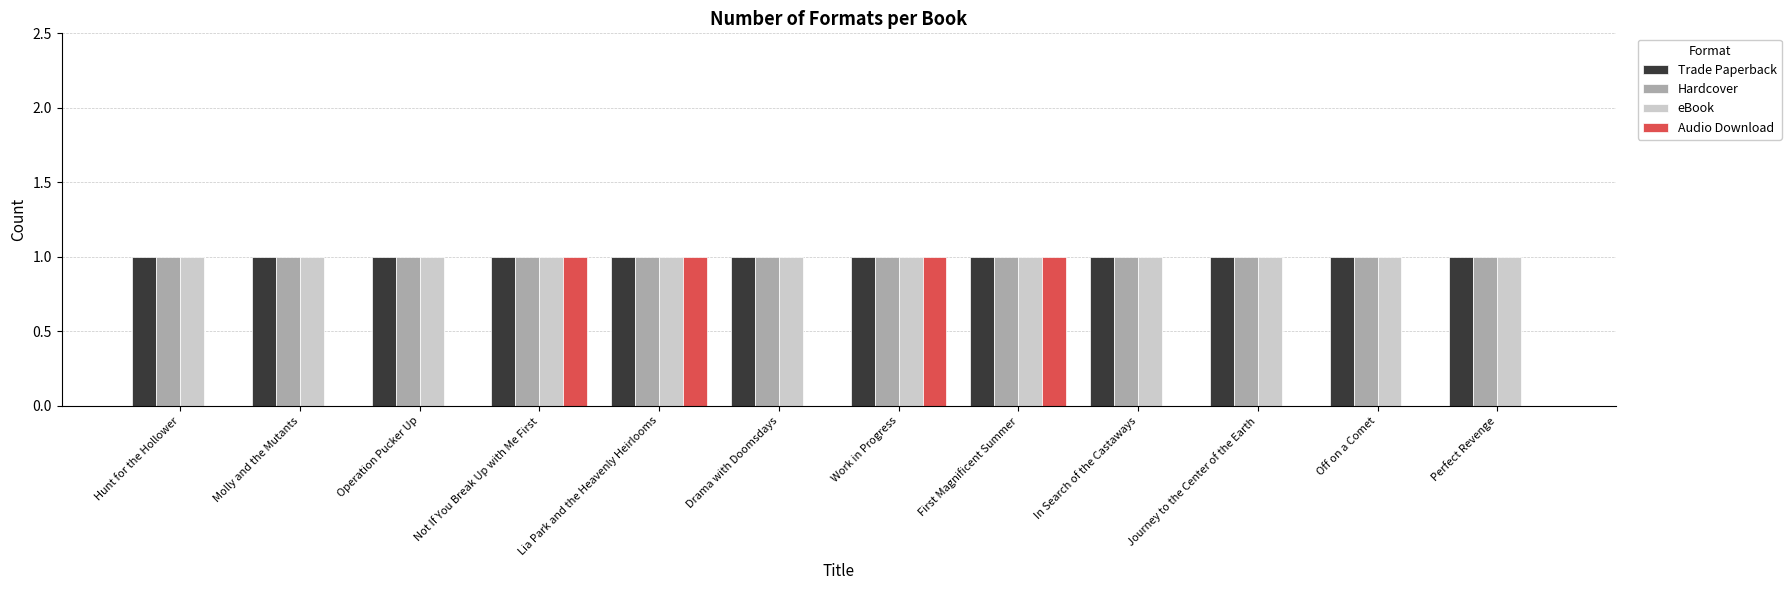

What is the total value across all series at First Magnificent Summer?

4